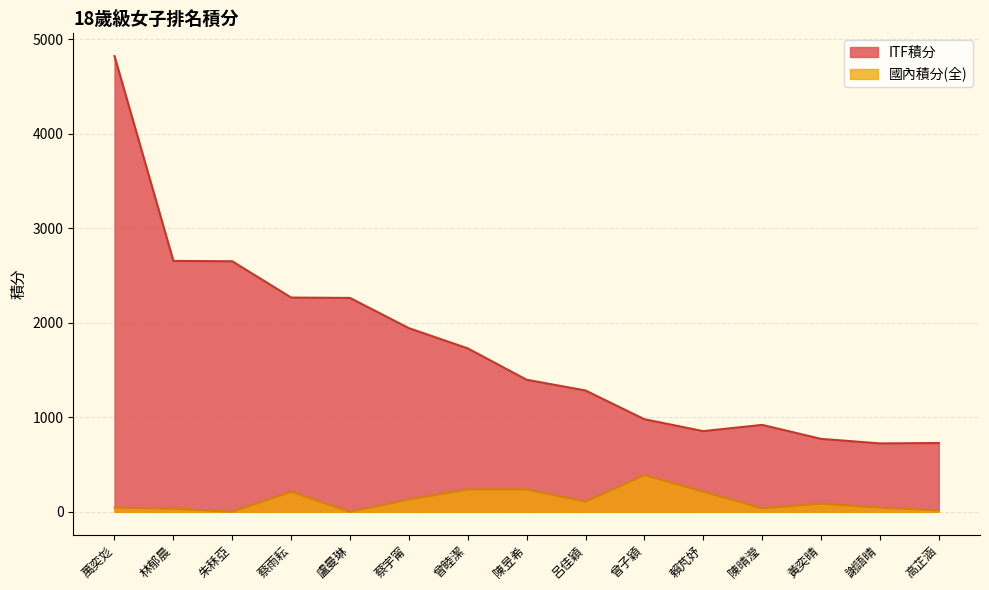

What is the label of the 4th point from the left?

蔡雨耘